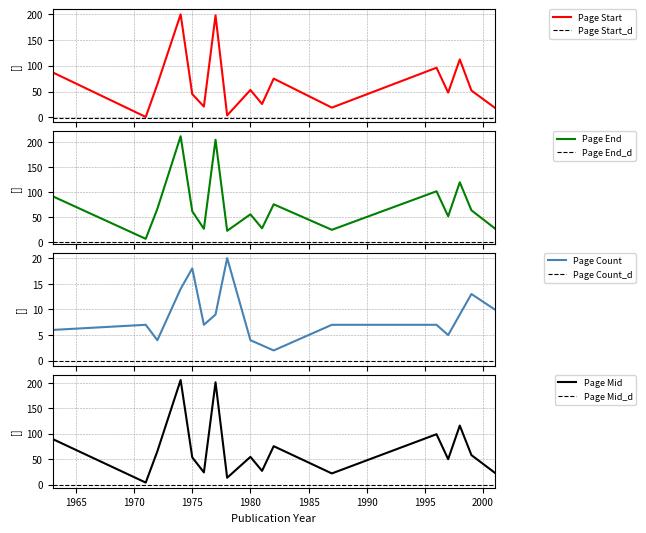

Does the chart display data point markers on the line(s)?

No